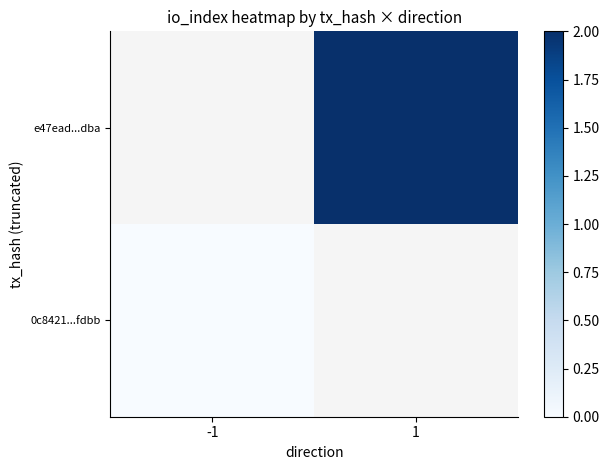

Which series has the widest spread of values?

0c8421...fdbb